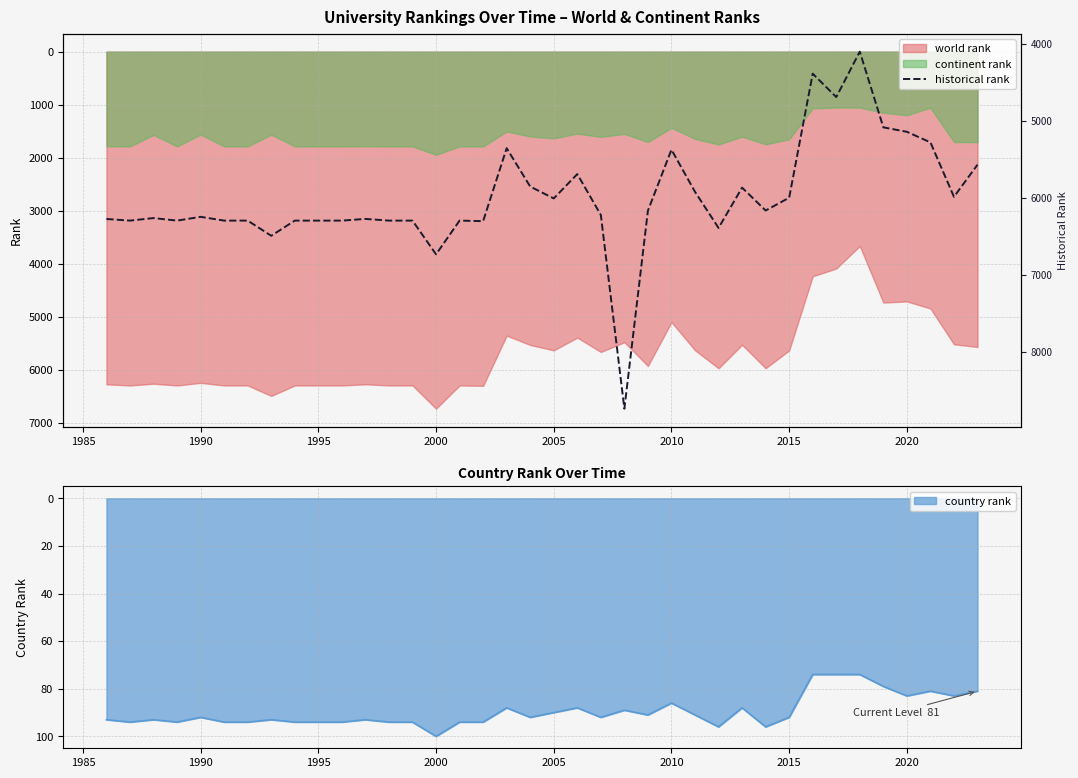

What is the lowest value of the world rank series?

3666